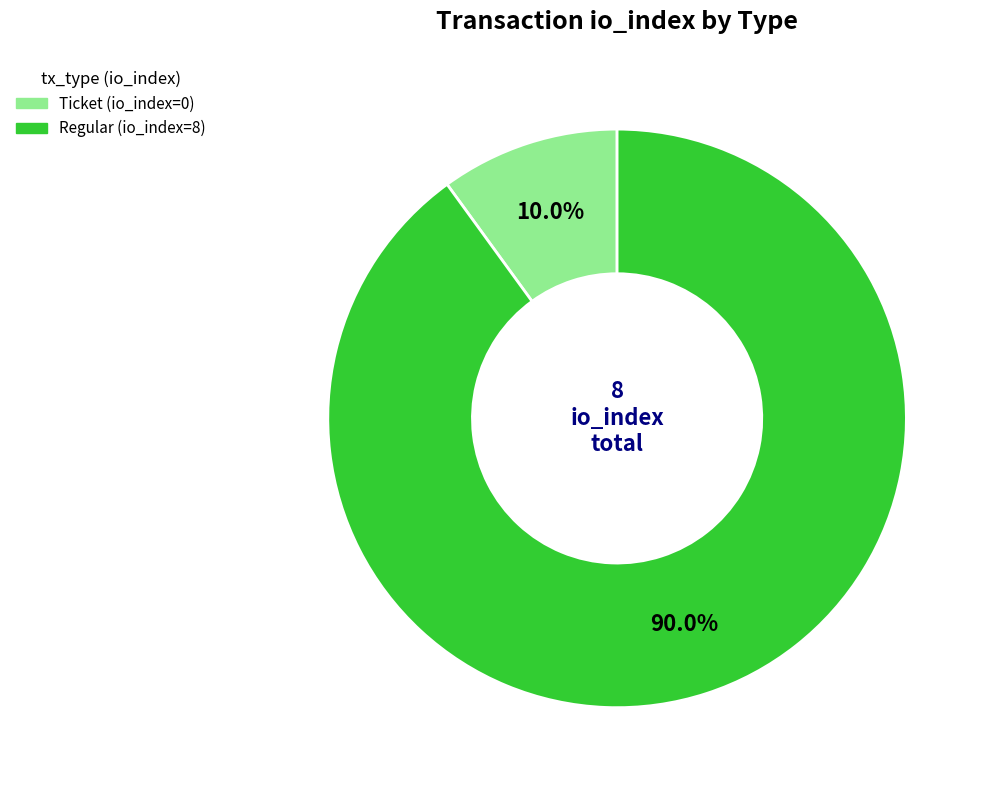

How many slices are in this pie chart?

2